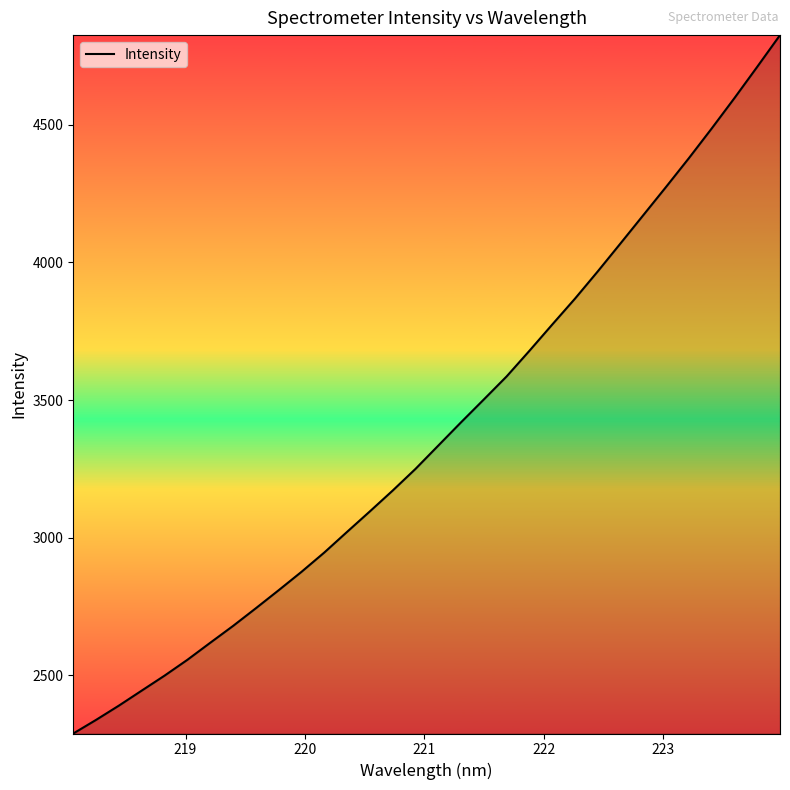

What is the minimum value shown in the chart?

2288.8